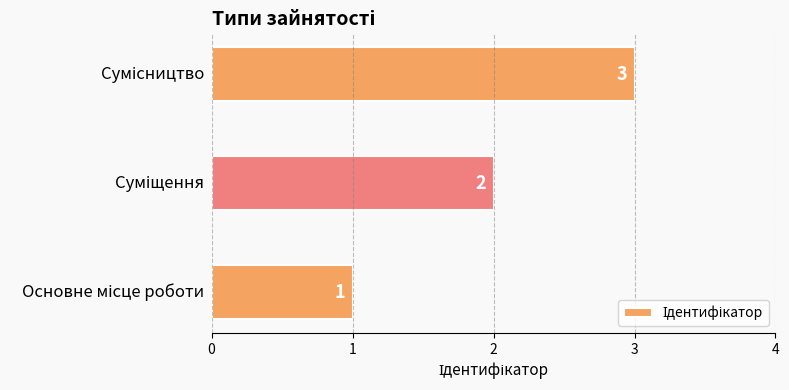

What is the sum of all values?

6